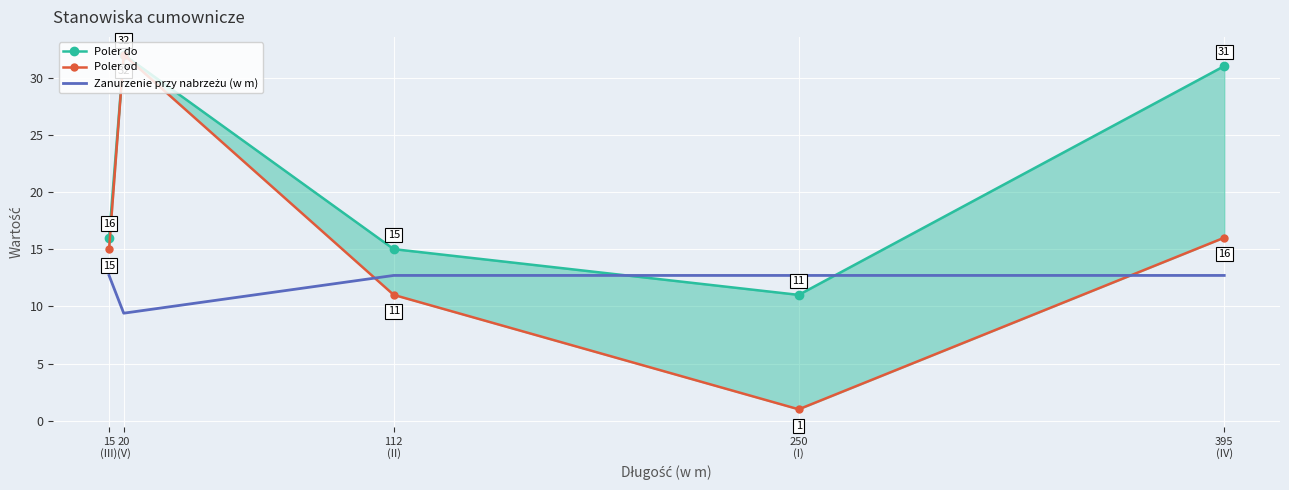

At how many categories does at least one series exceed 10?

5